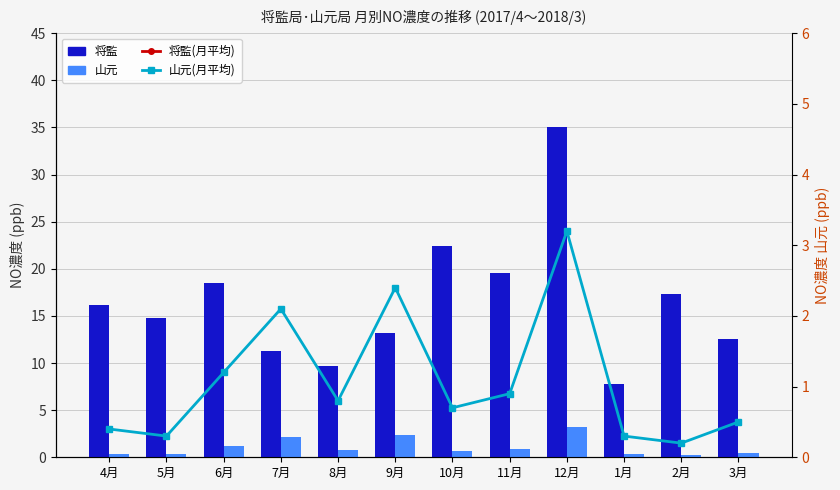

At which label does 山元 reach its minimum?

2月